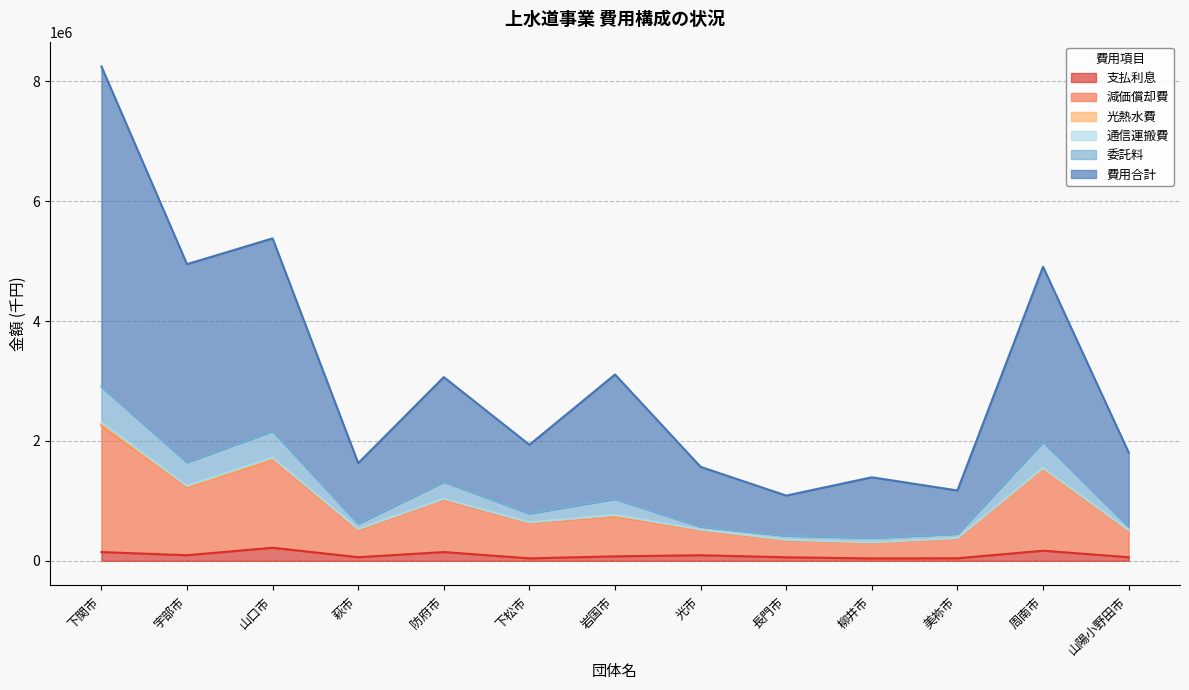

What is the difference between the 支払利息 values at 防府市 and 下関市?

57